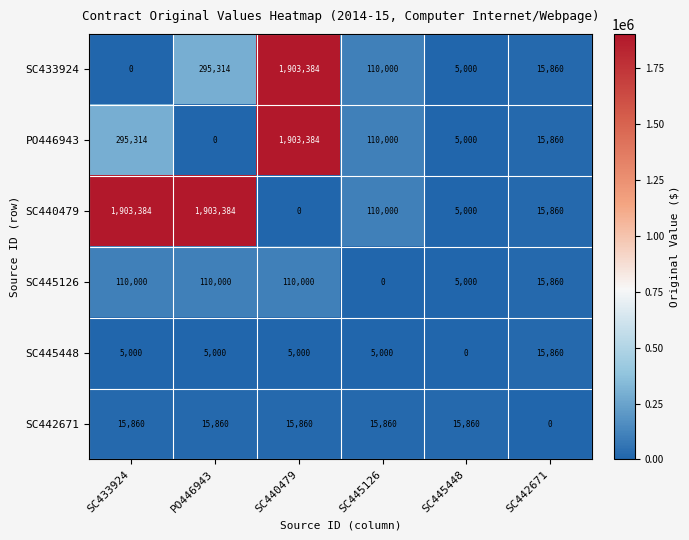

At SC433924, list the series in order from largest to smallest.

SC440479, PO446943, SC445126, SC442671, SC445448, SC433924